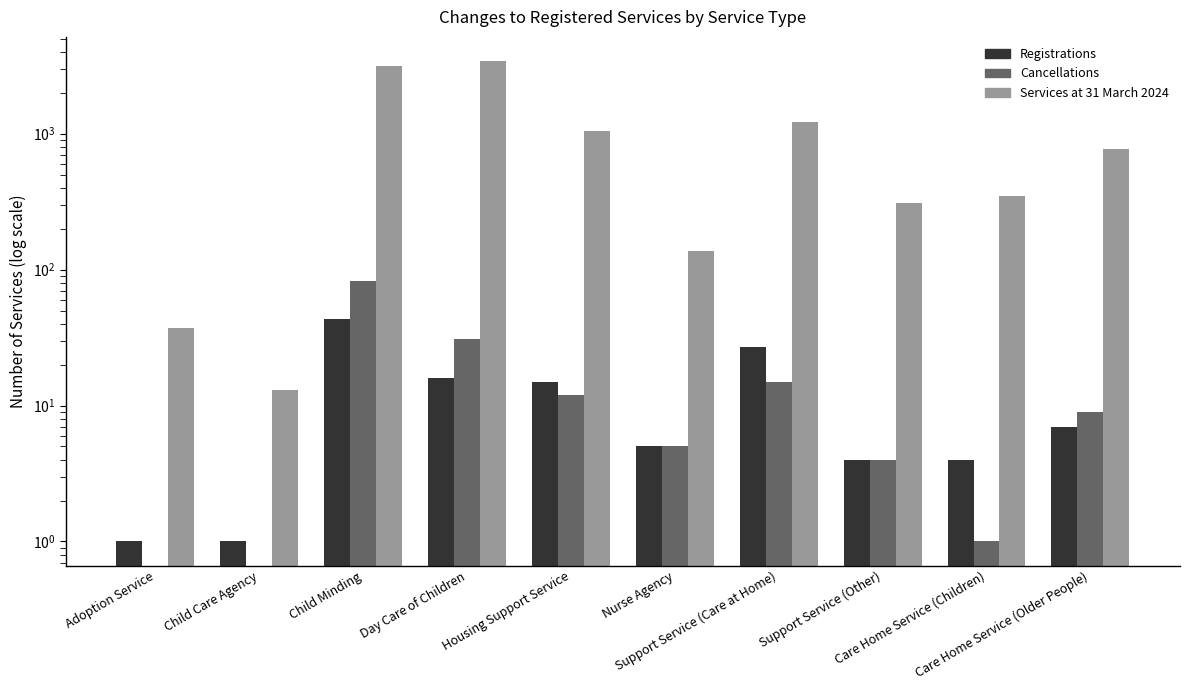

What is the sum of the Services at 31 March 2024 values at Support Service (Care at Home) and Child Care Agency?

1223.0